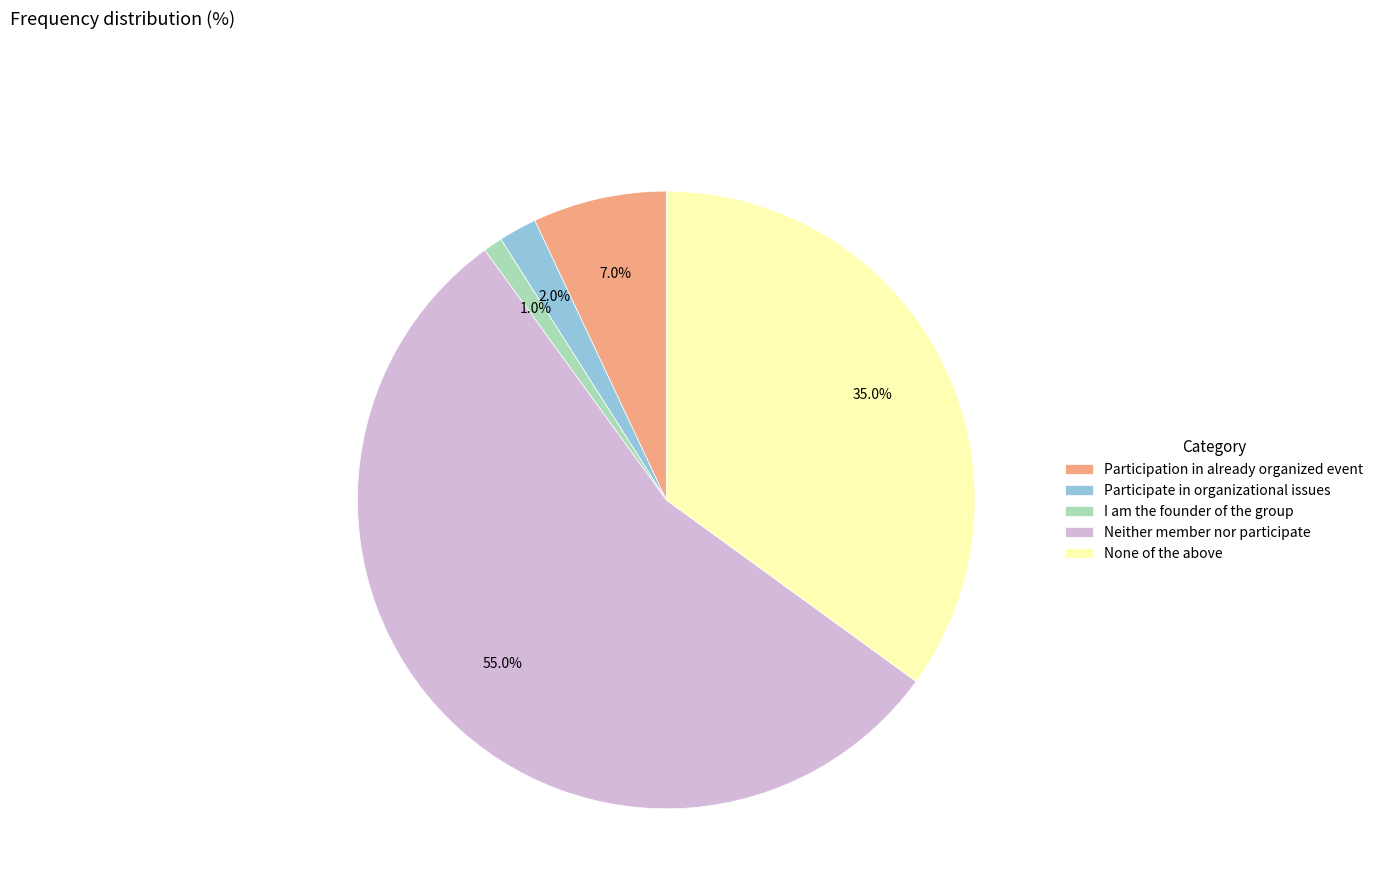

To the nearest percent, what is the combined percentage of None of the above and Neither member nor participate?

90%